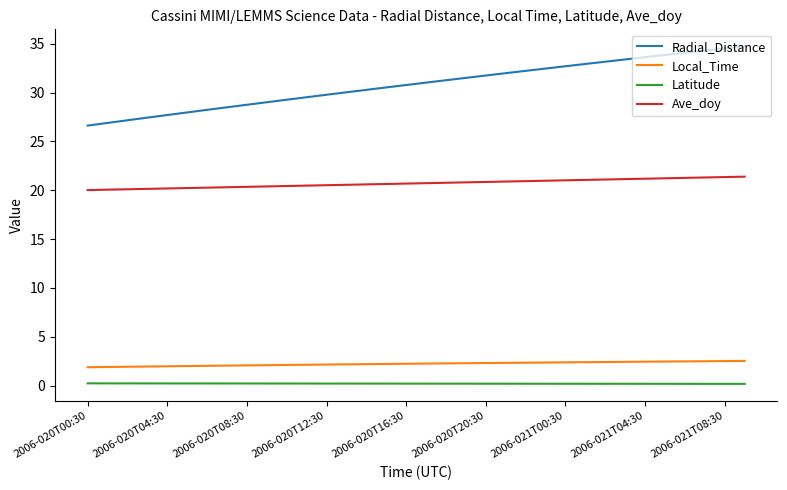

Which series has the largest range (max minus min)?

Radial_Distance